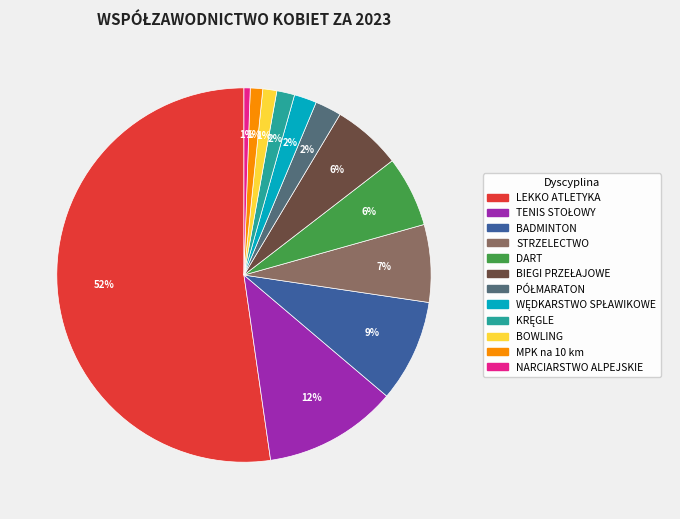

To the nearest percent, what is the average slice percentage?

8%